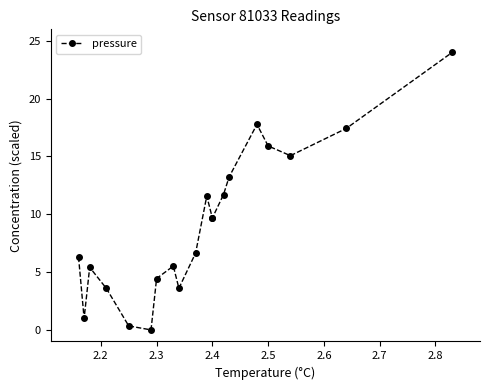

True or false: the data shows 2.7 at 2.3.

False